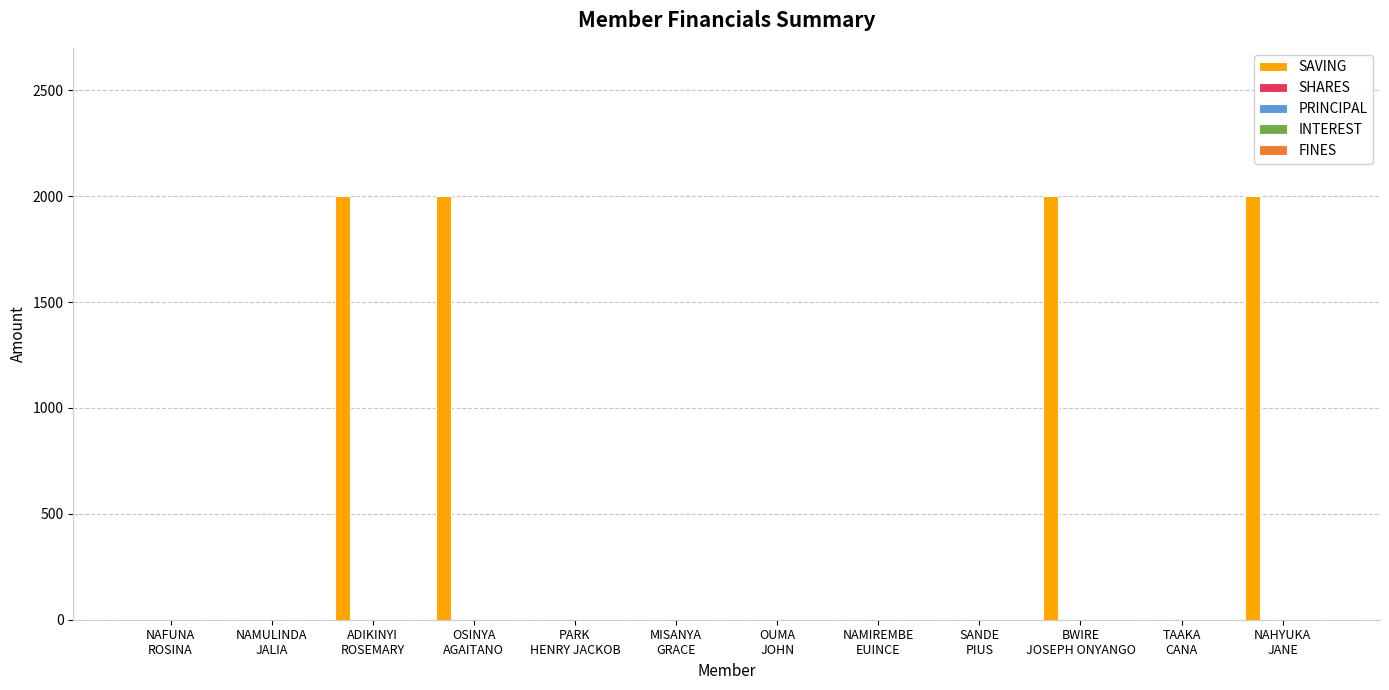

Is it true that SAVING equals 2000 at OSINYA
AGAITANO?

True